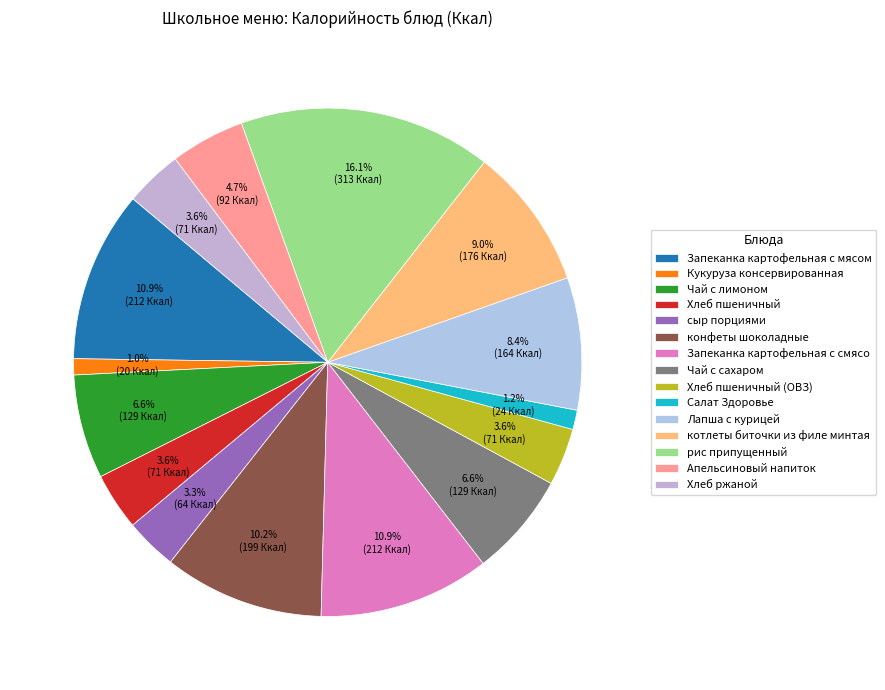

To the nearest percent, what percentage of the pie is Апельсиновый напиток?

5%